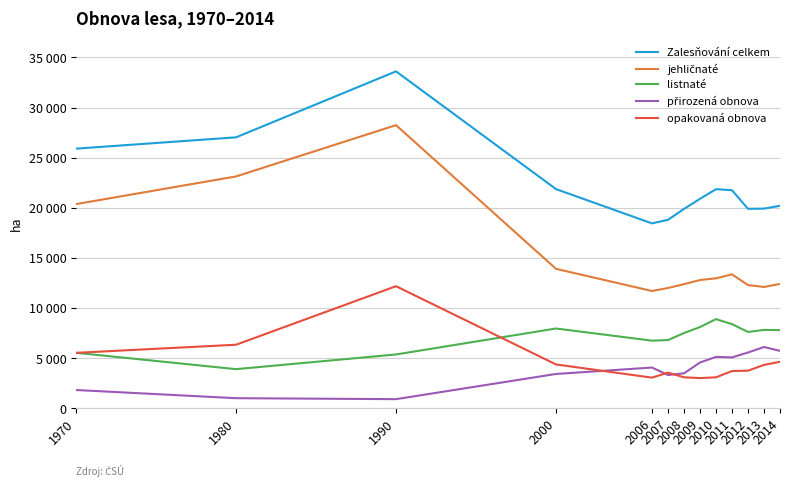

Which series ends up on top after the final intersection of listnaté and opakovaná obnova?

listnaté